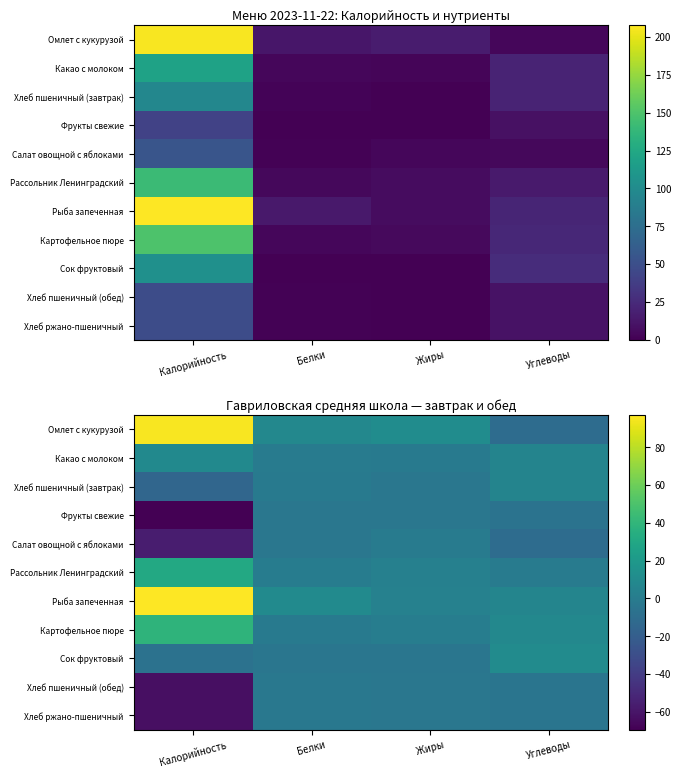

What is the approximate value of Рассольник Ленинградский at Жиры?

3.2